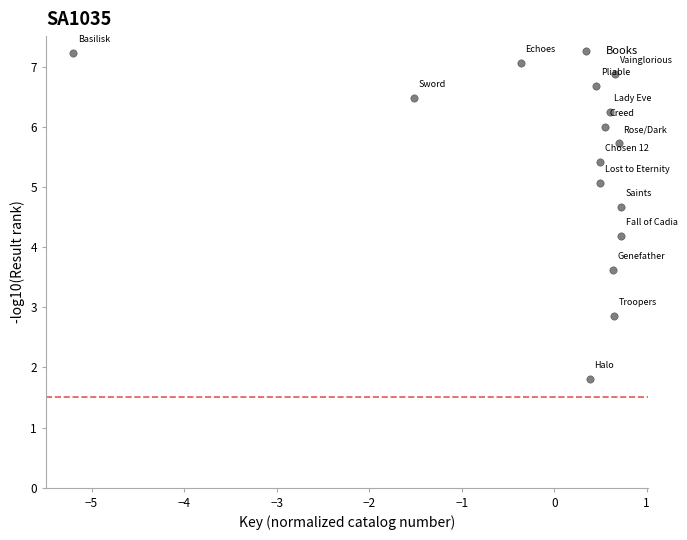

What is the range of Y values (max minus min)?

5.4